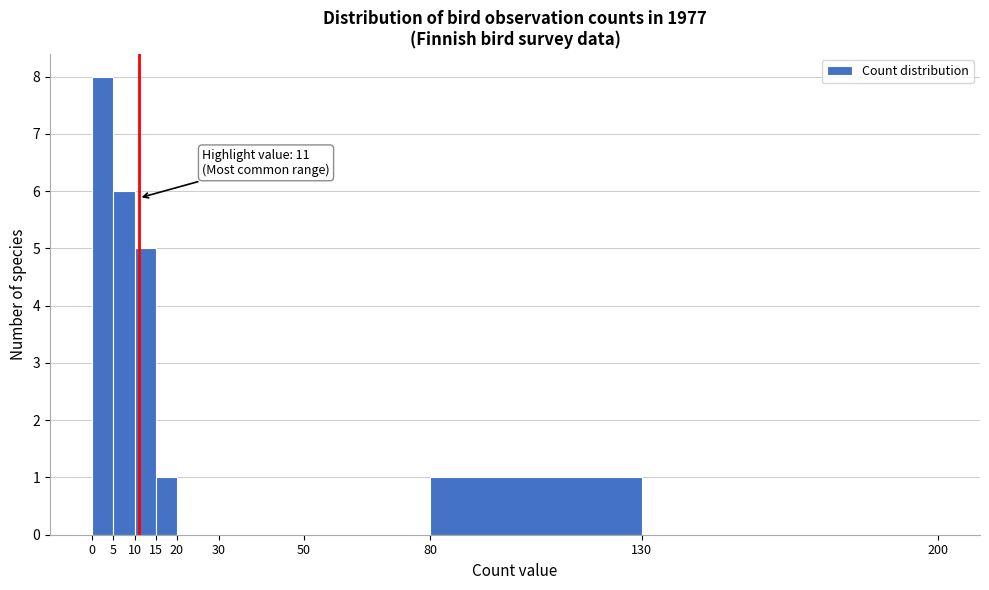

Over which range of the x-axis is the bar tallest?

0 to 5